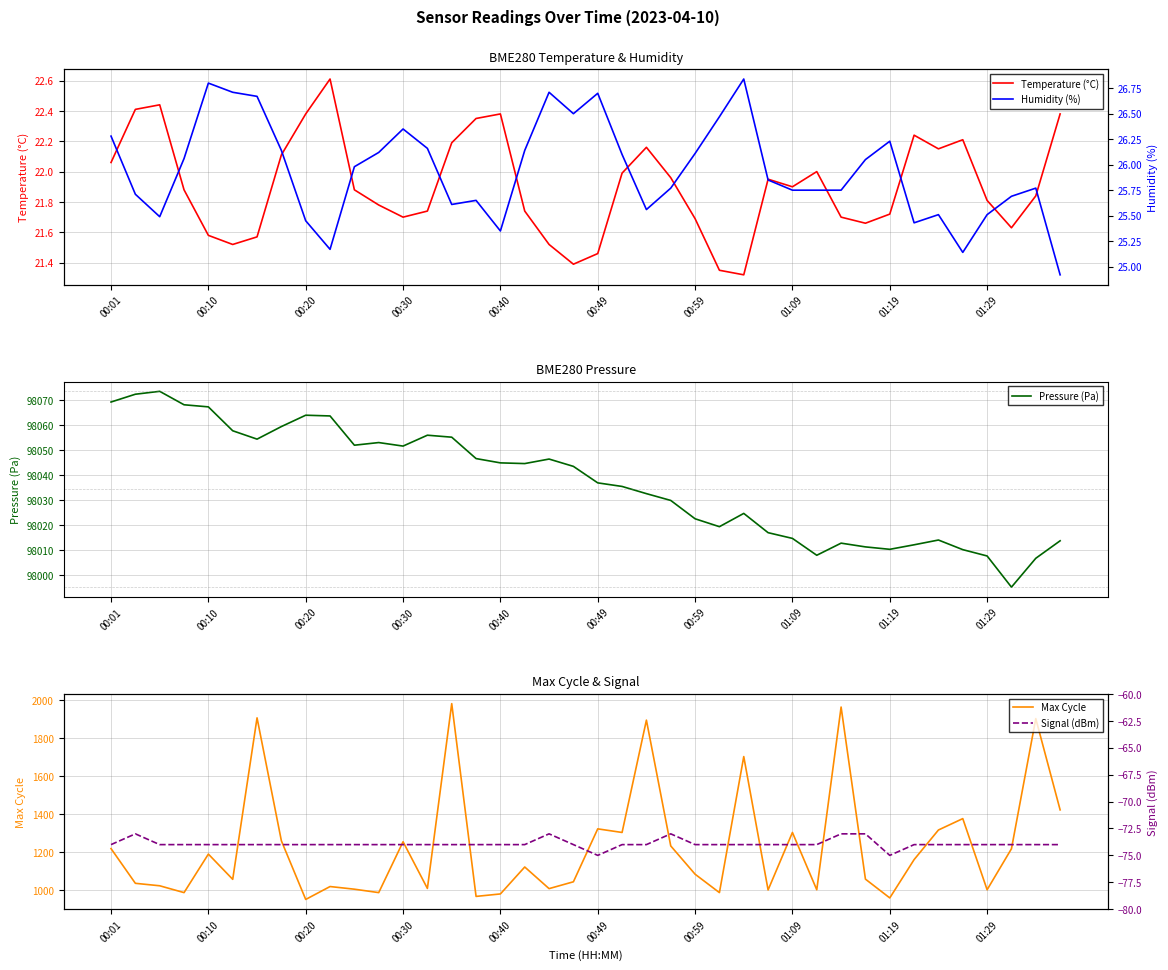

True or false: Pressure (Pa) has more than 1 interior local peaks.

True